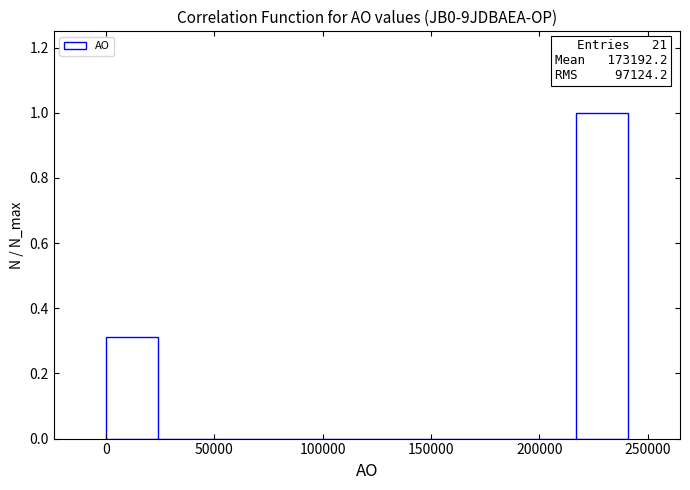

Over which range of the x-axis is the bar tallest?

215000 to 240000